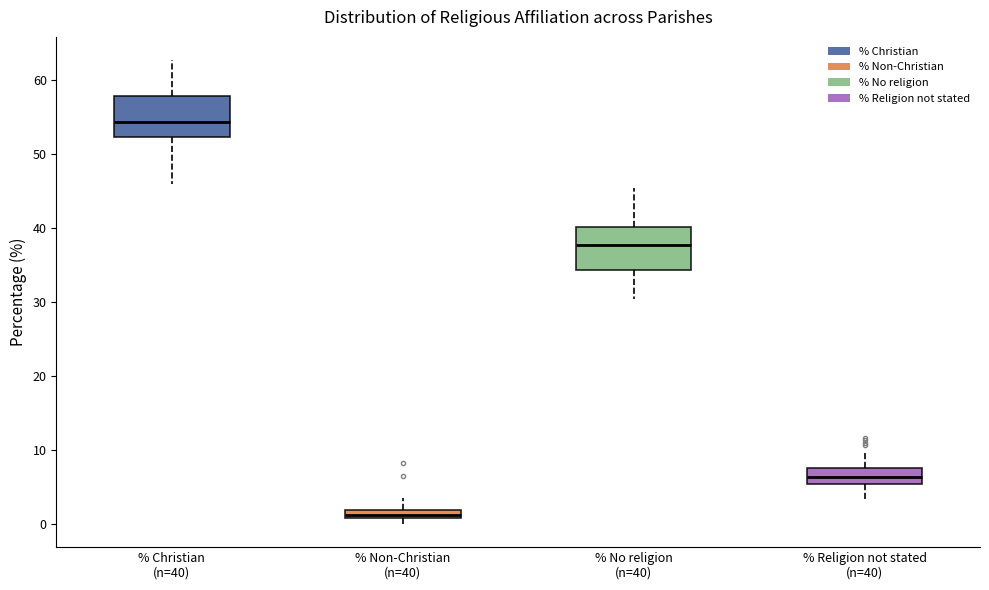

Where does the lower whisker of the box for % Christian (n=40) end on the y-axis? The values are not printed on the chart, so give them approximately, as read against the axis.

46